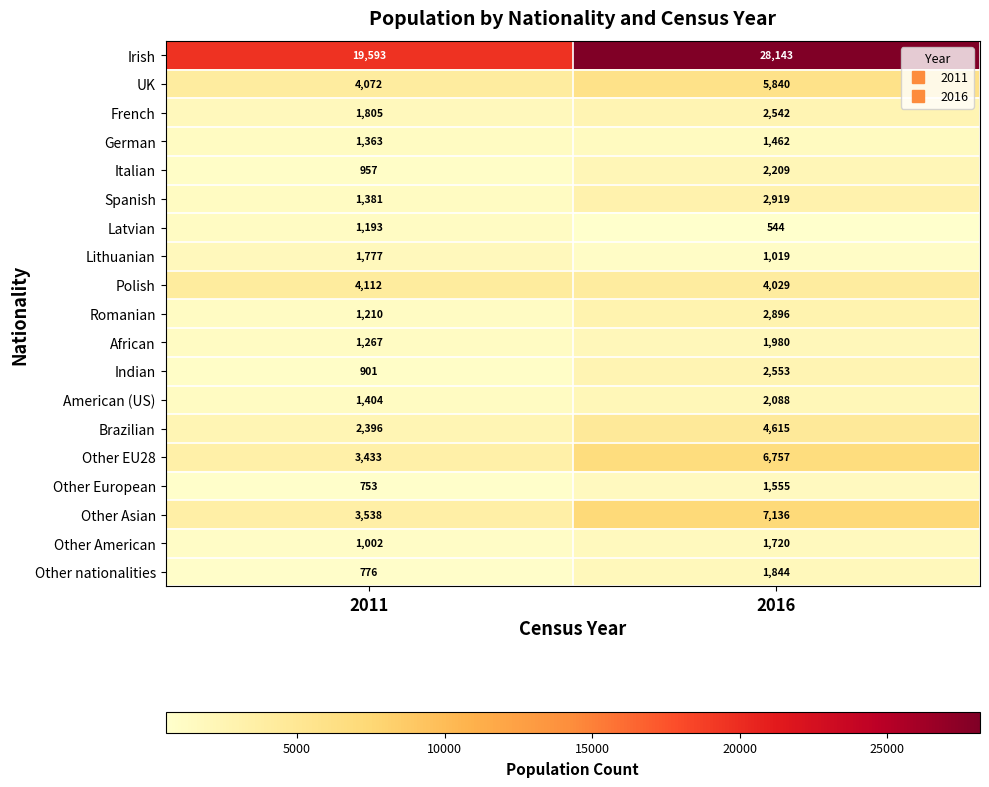

At which category is the sum across all series the highest?

2016